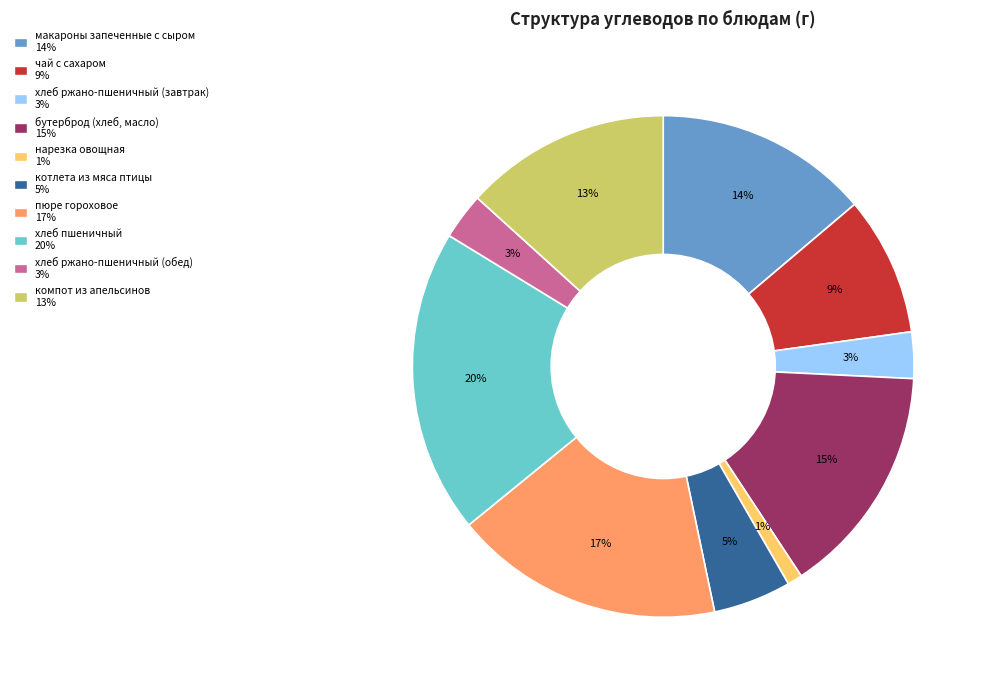

Do бутерброд (хлеб, масло) and макароны запеченные с сыром together represent more than half of the pie?

No